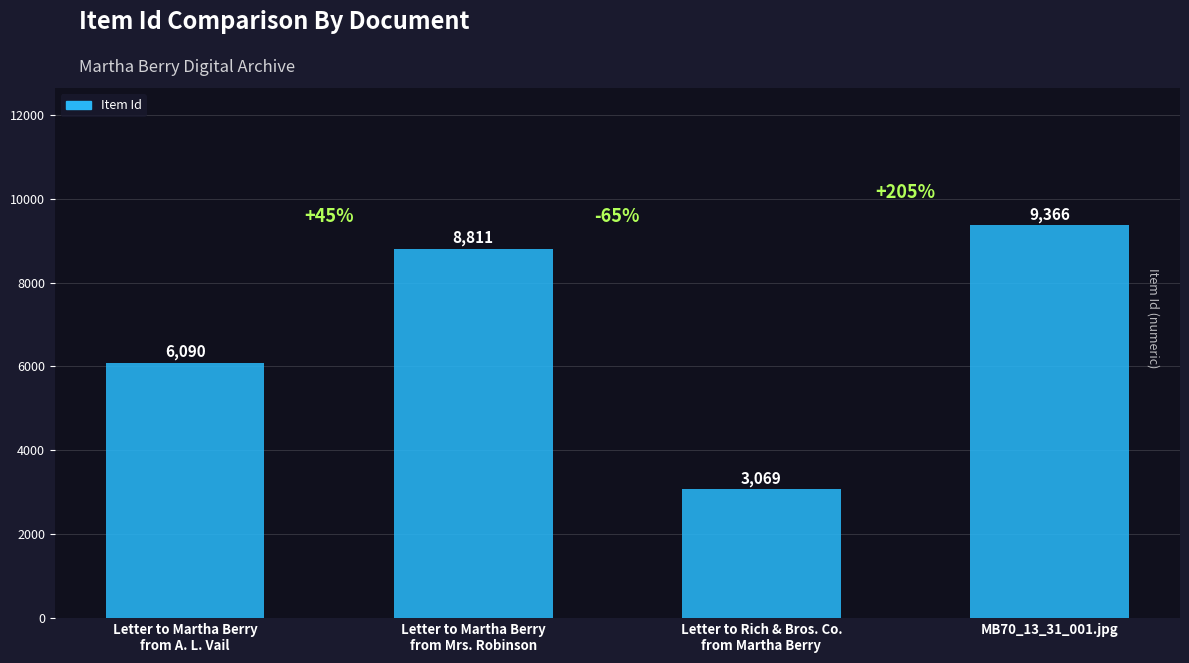

Which category has the highest value across all series?

MB70_13_31_001.jpg